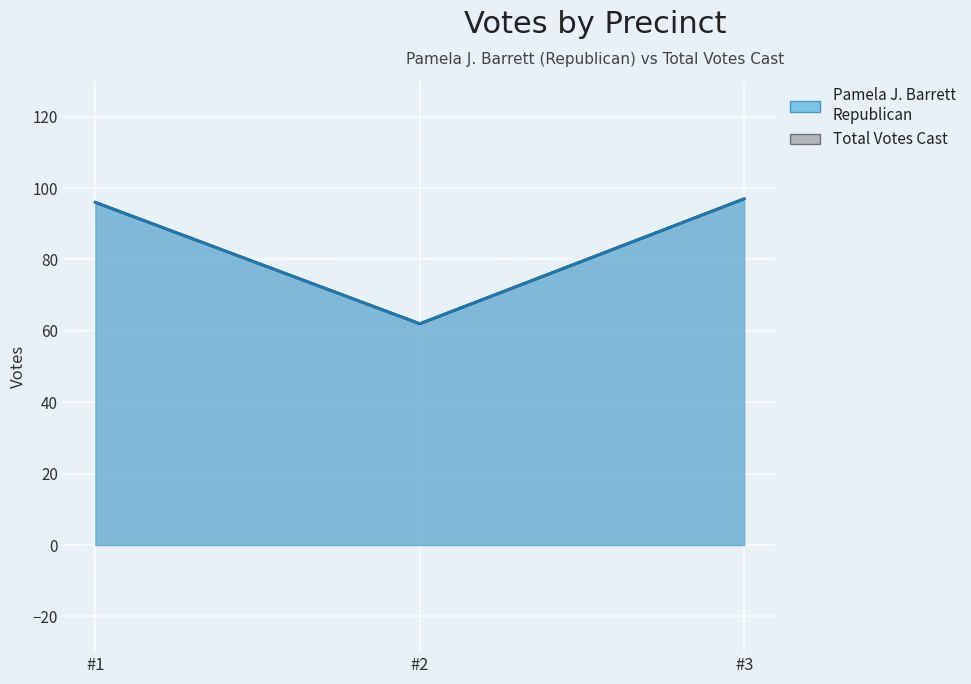

Is the value of Total Votes Cast at #3 greater than the value of Pamela J. Barrett Republican at #3?

No